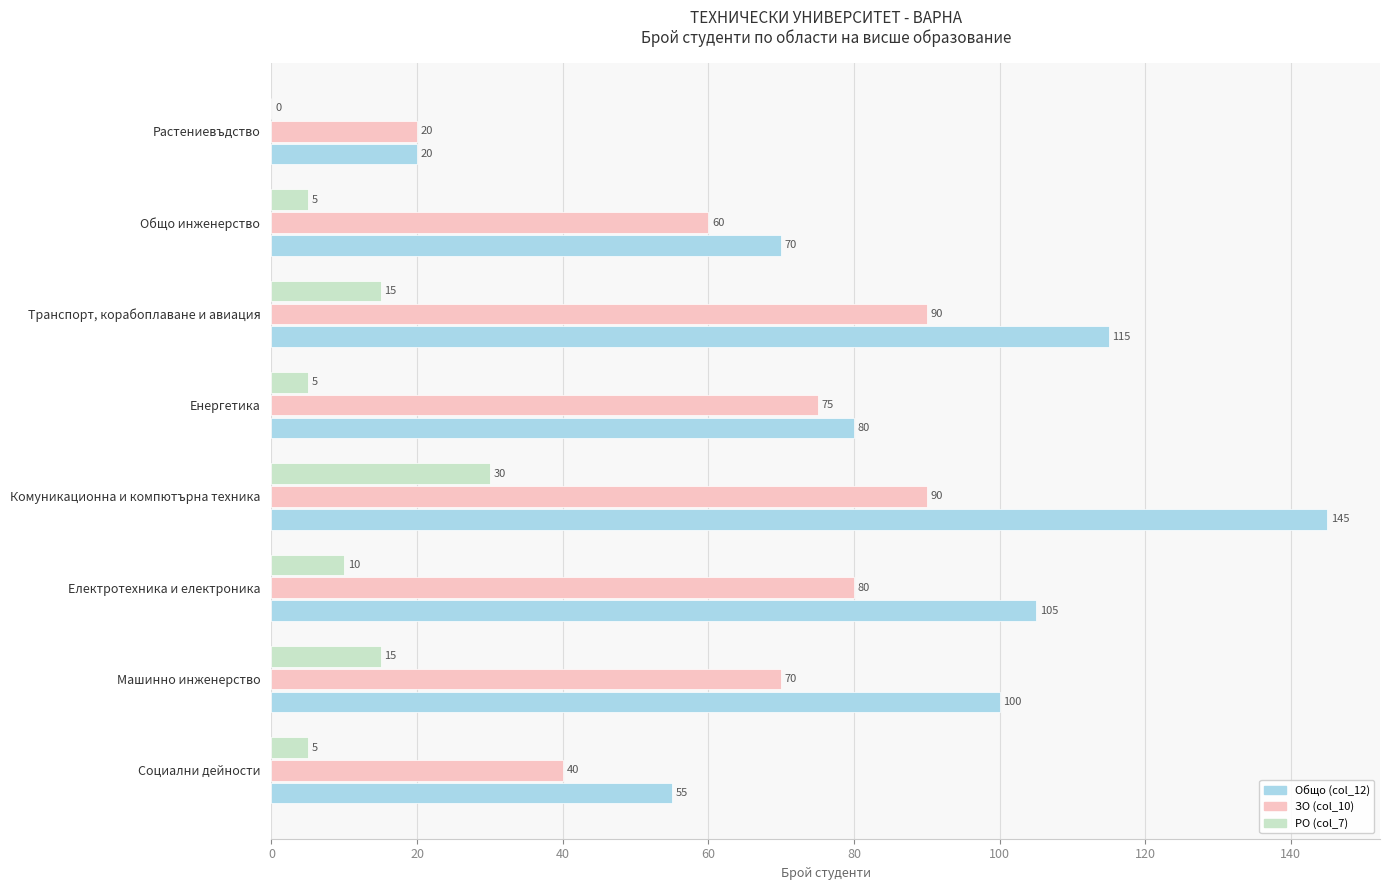

At which category is the sum across all series the highest?

Комуникационна и компютърна техника